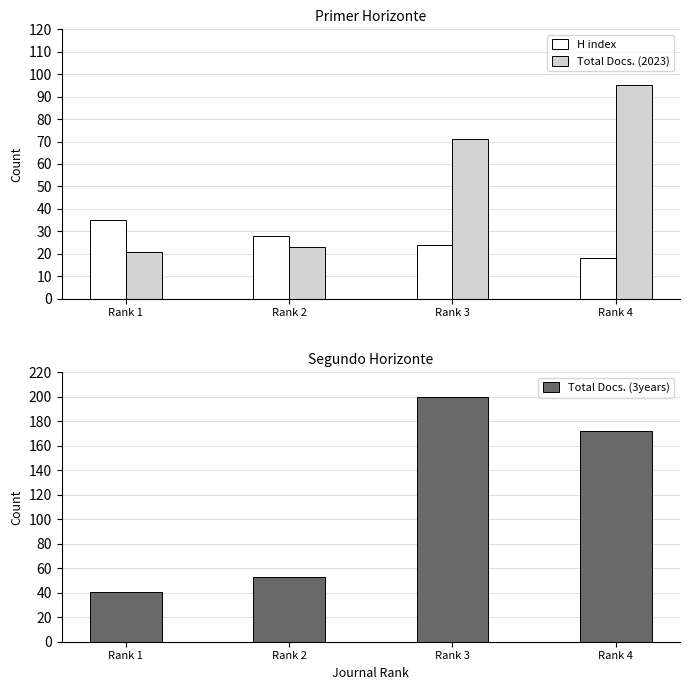

Between Rank 4 and Rank 3, which is larger?

Rank 3